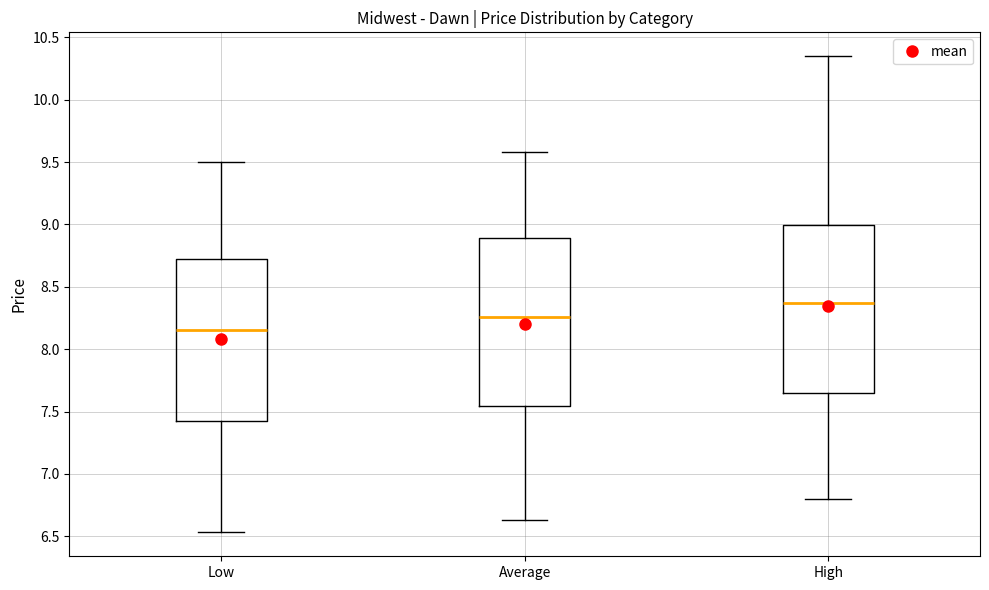

Which box has the lowest median line?

Low